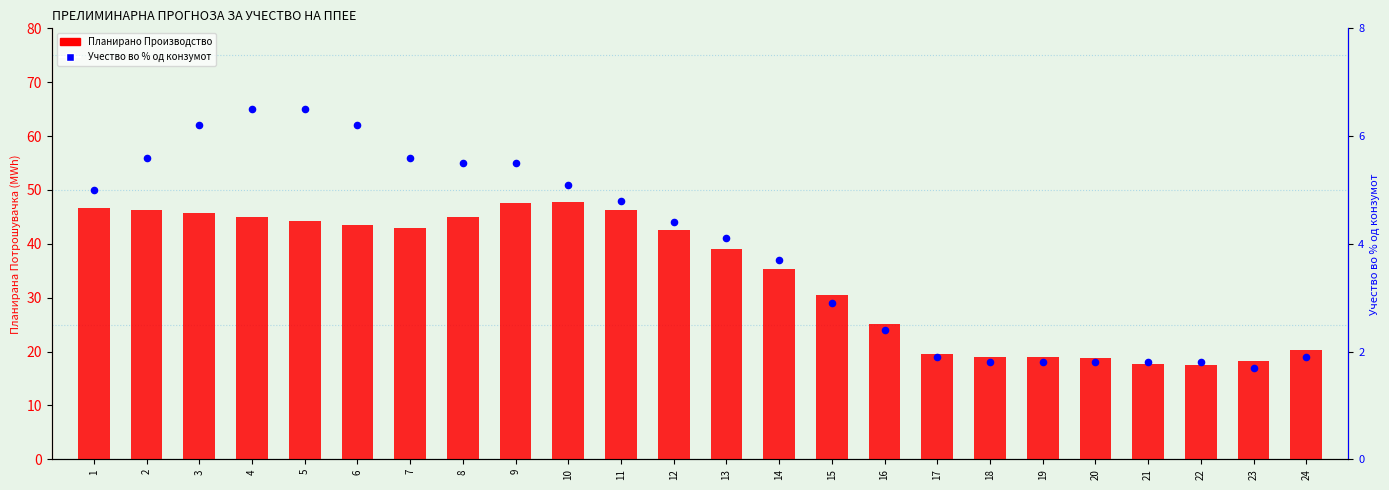

At which category is the sum across all series the highest?

9